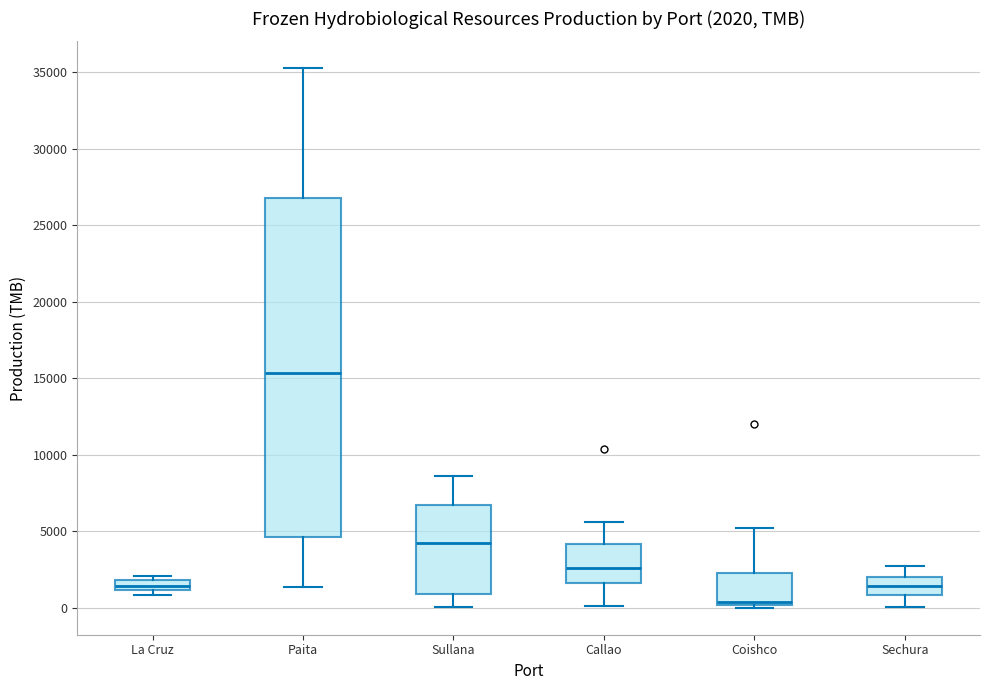

Comparing the boxes themselves (not the whiskers), which one is the tallest?

Paita